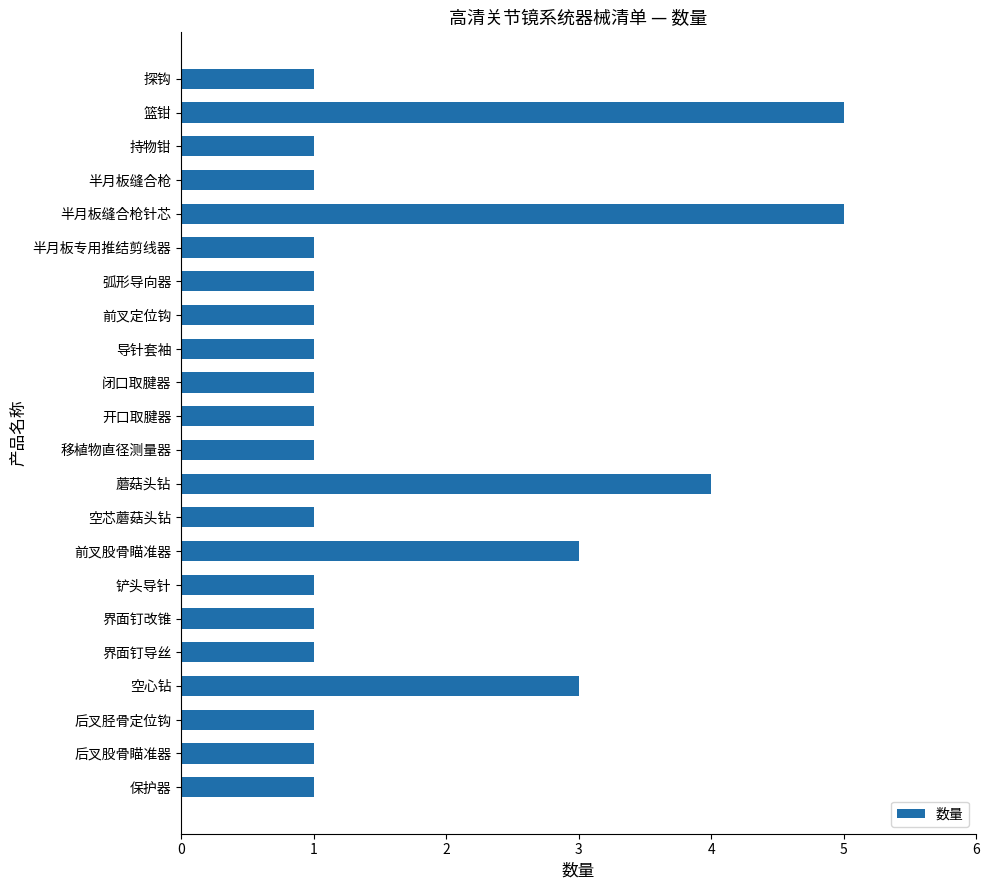

The chart shows a value of 1 at 闭口取腱器. True or false?

True